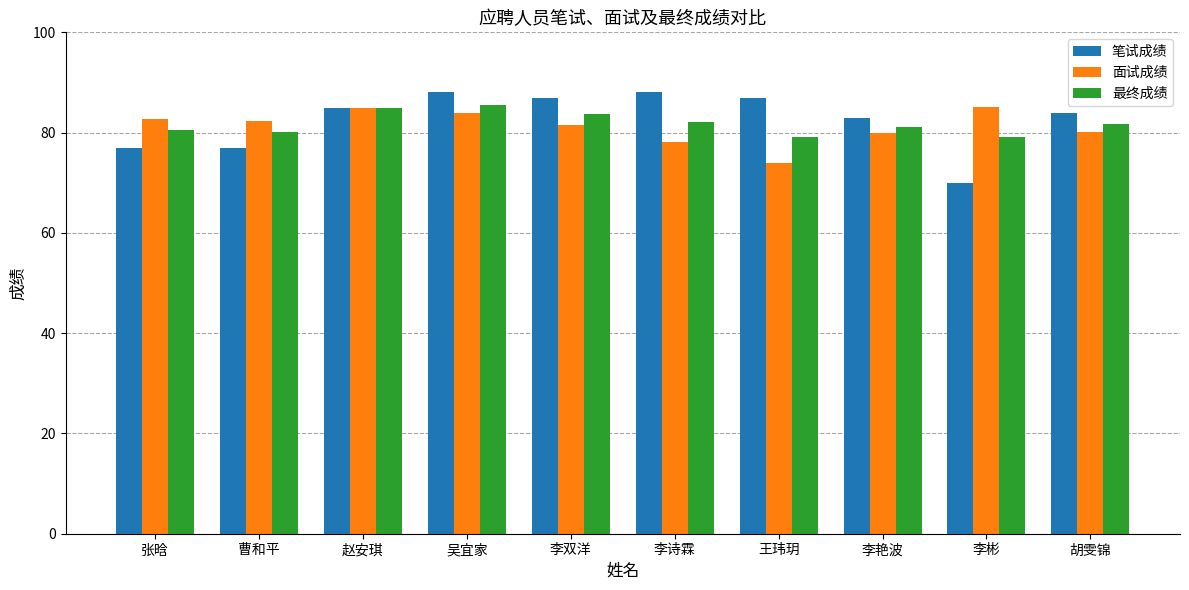

Between 赵安琪 and 李彬, which series saw the biggest shift?

笔试成绩